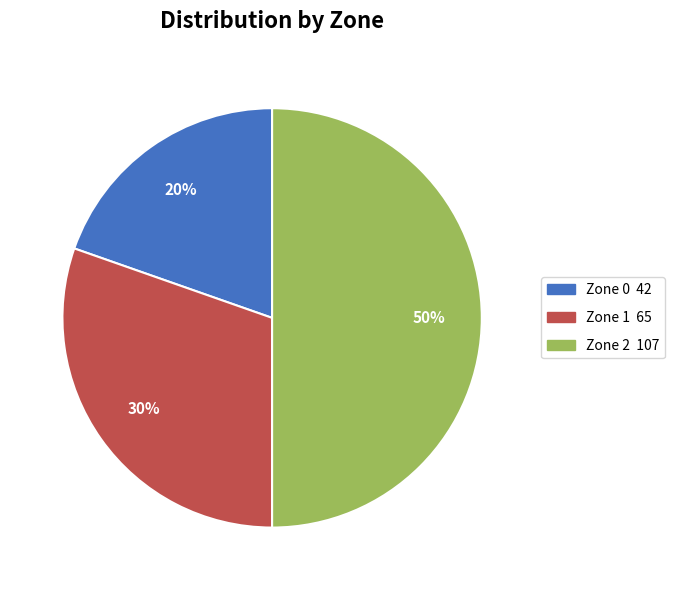

The Zone 2 slice represents 57% of the pie. True or false?

False